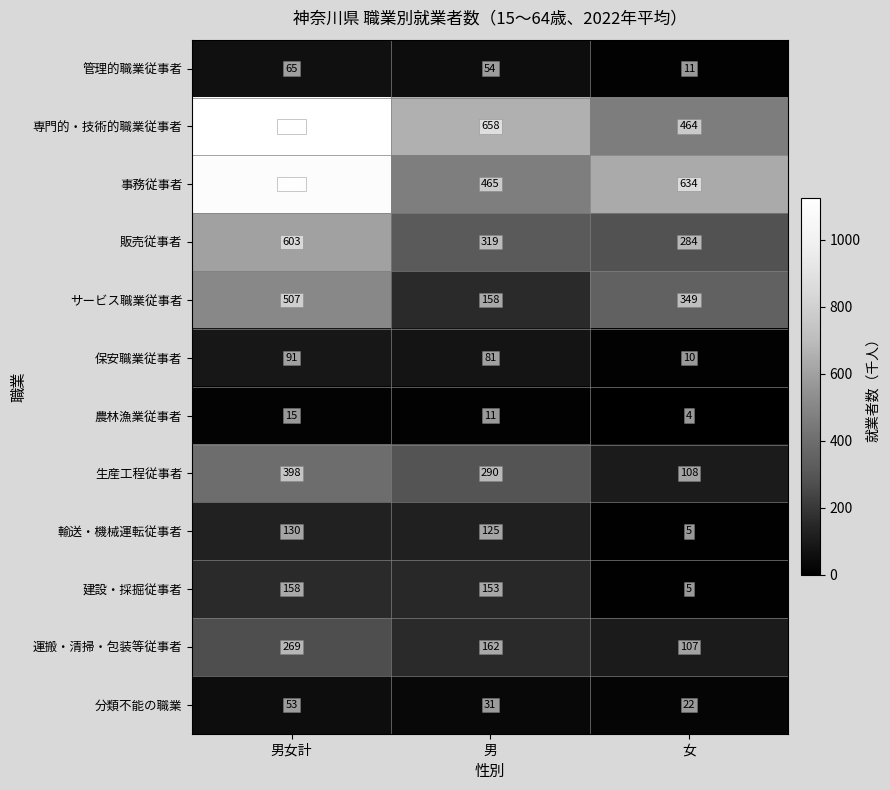

Rank the series by their maximum value, from lowest to highest.

農林漁業従事者, 分類不能の職業, 管理的職業従事者, 保安職業従事者, 輸送・機械運転従事者, 建設・採掘従事者, 運搬・清掃・包装等従事者, 生産工程従事者, サービス職業従事者, 販売従事者, 事務従事者, 専門的・技術的職業従事者